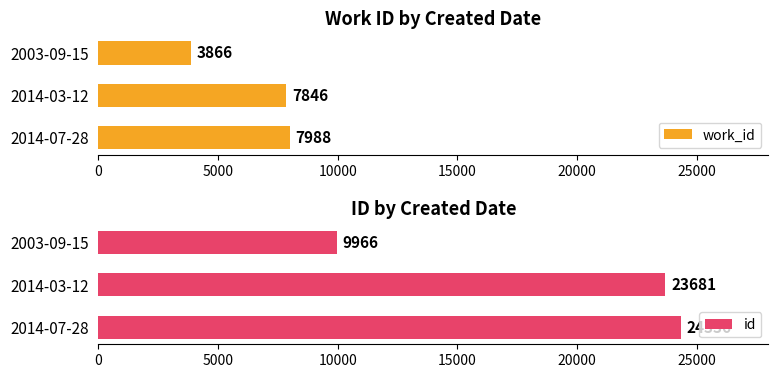

How many values in the work_id series are below 7846?

1